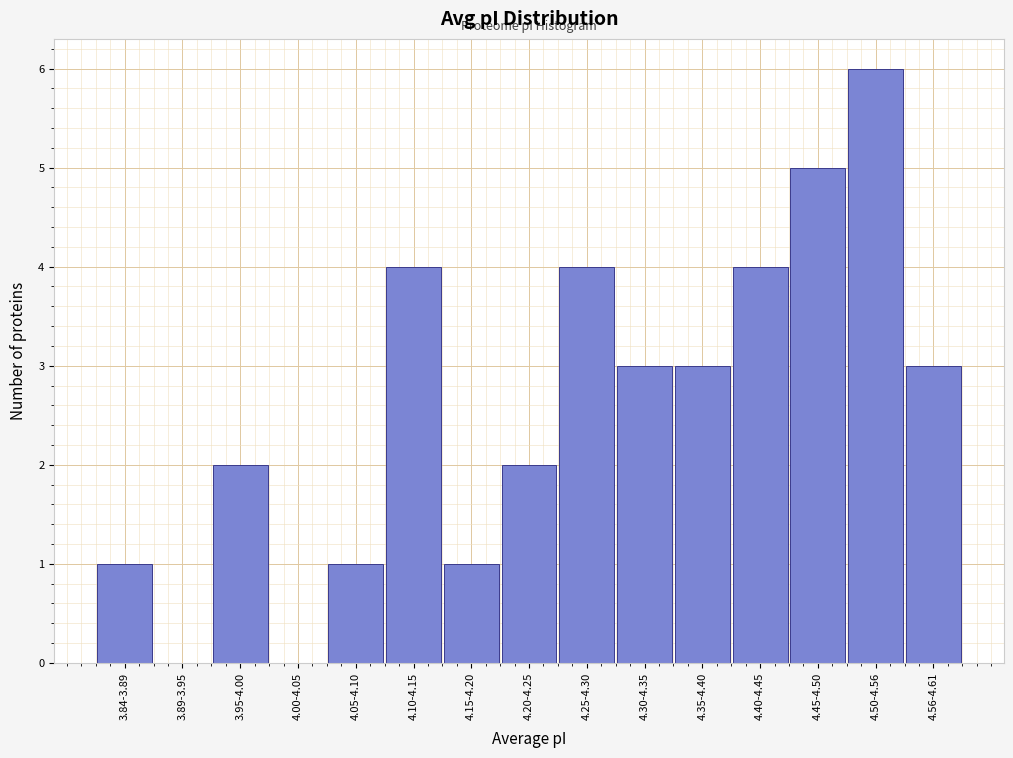

Reading left to right, transcribe all the data shown in this chart.

3.84-3.89=1	3.89-3.95=0	3.95-4.00=2	4.00-4.05=0	4.05-4.10=1	4.10-4.15=4	4.15-4.20=1	4.20-4.25=2	4.25-4.30=4	4.30-4.35=3	4.35-4.40=3	4.40-4.45=4	4.45-4.50=5	4.50-4.56=6	4.56-4.61=3